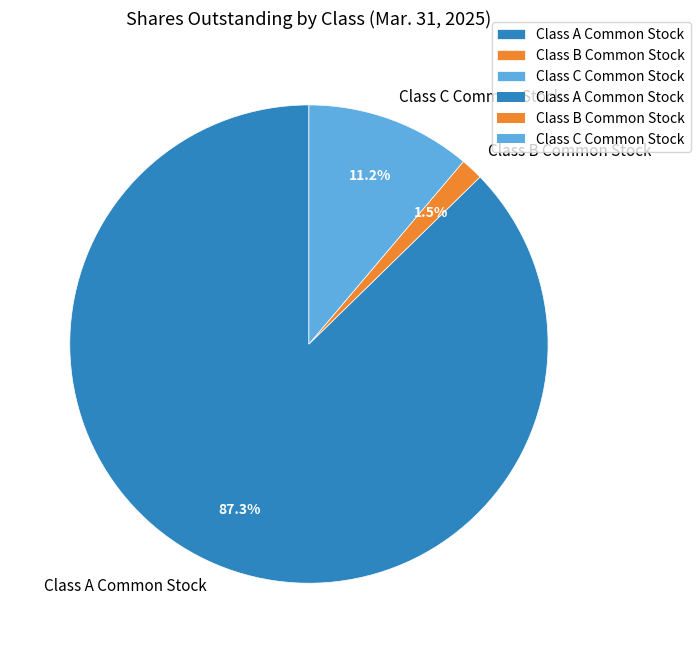

Is the sum of Class A Common Stock and Class C Common Stock greater than half?

Yes